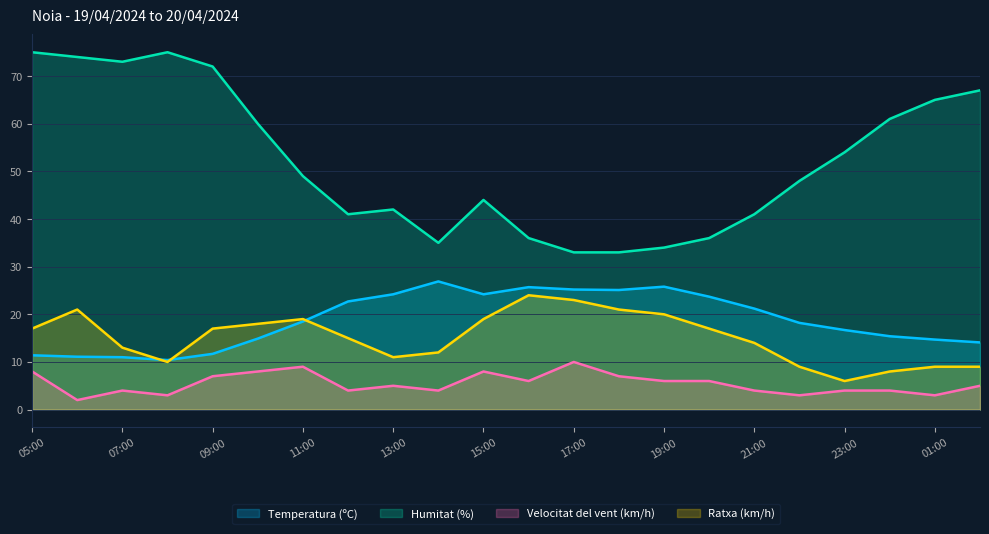

Which series has the largest range (max minus min)?

Humitat (%)